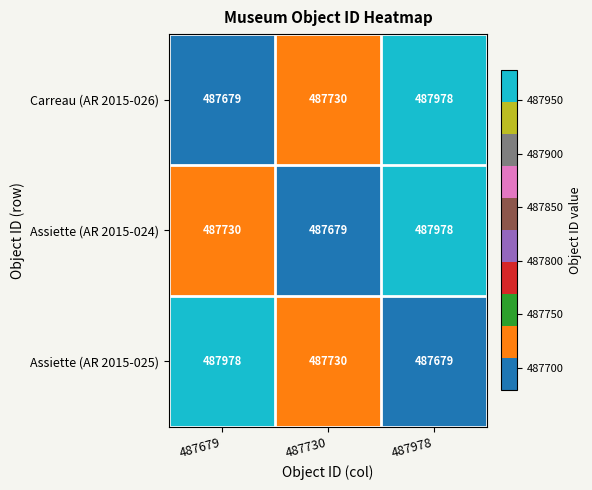

Between 487730 and 487978, which series saw the biggest shift?

Assiette (AR 2015-024)